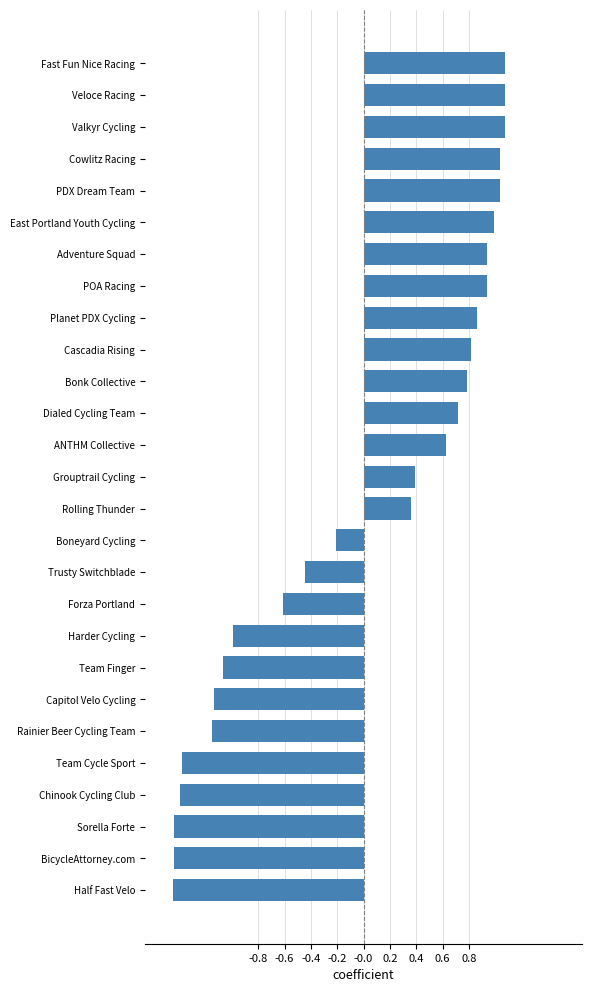

The chart shows a value of -1.4 at Chinook Cycling Club. True or false?

True